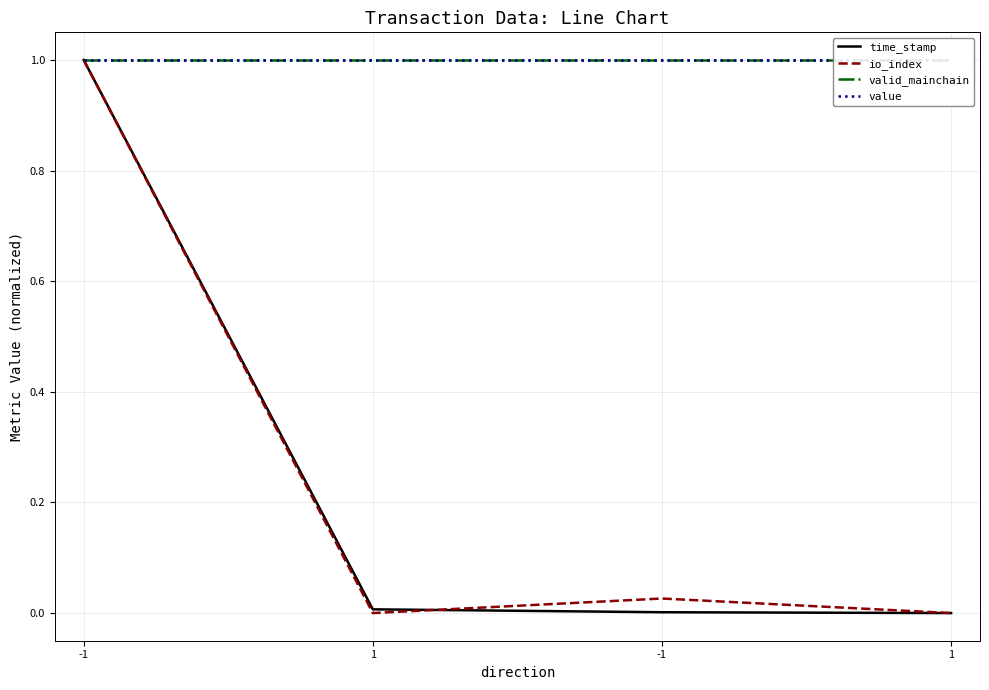

Which series has the largest range (max minus min)?

time_stamp